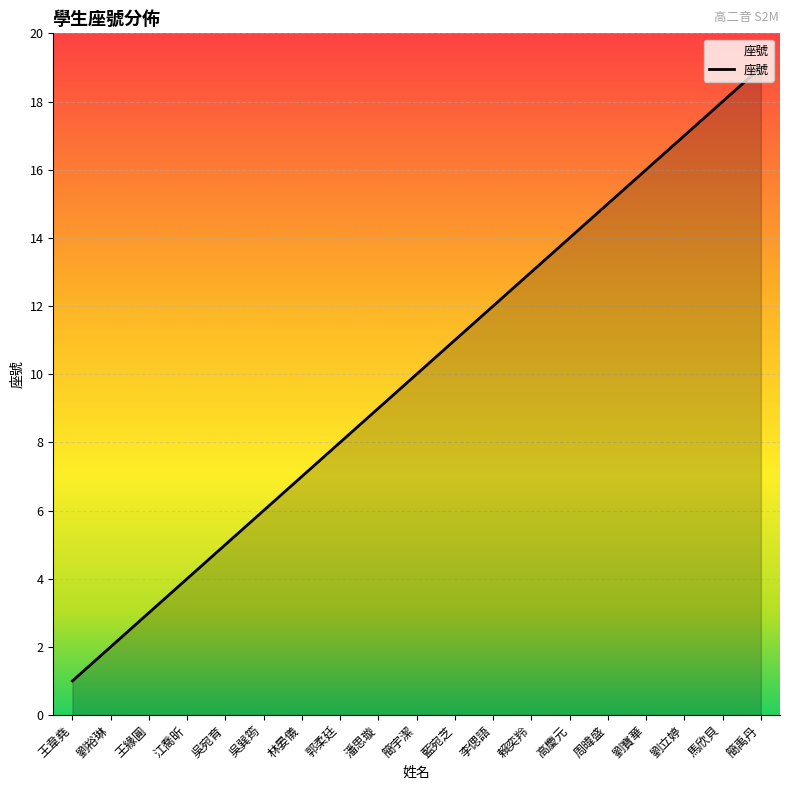

Count the number of data series in this chart.

1